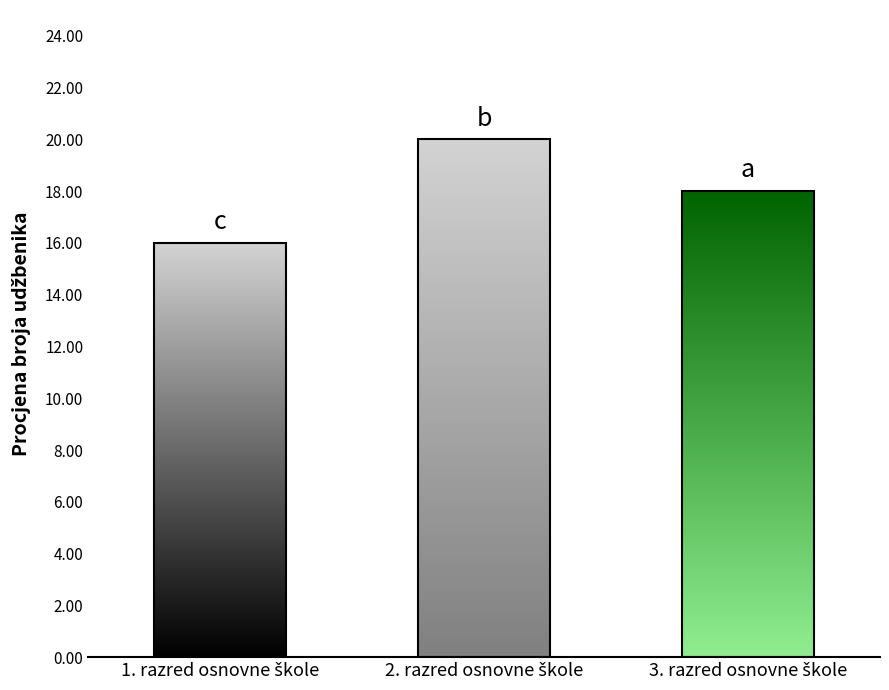

What is the average value?

18